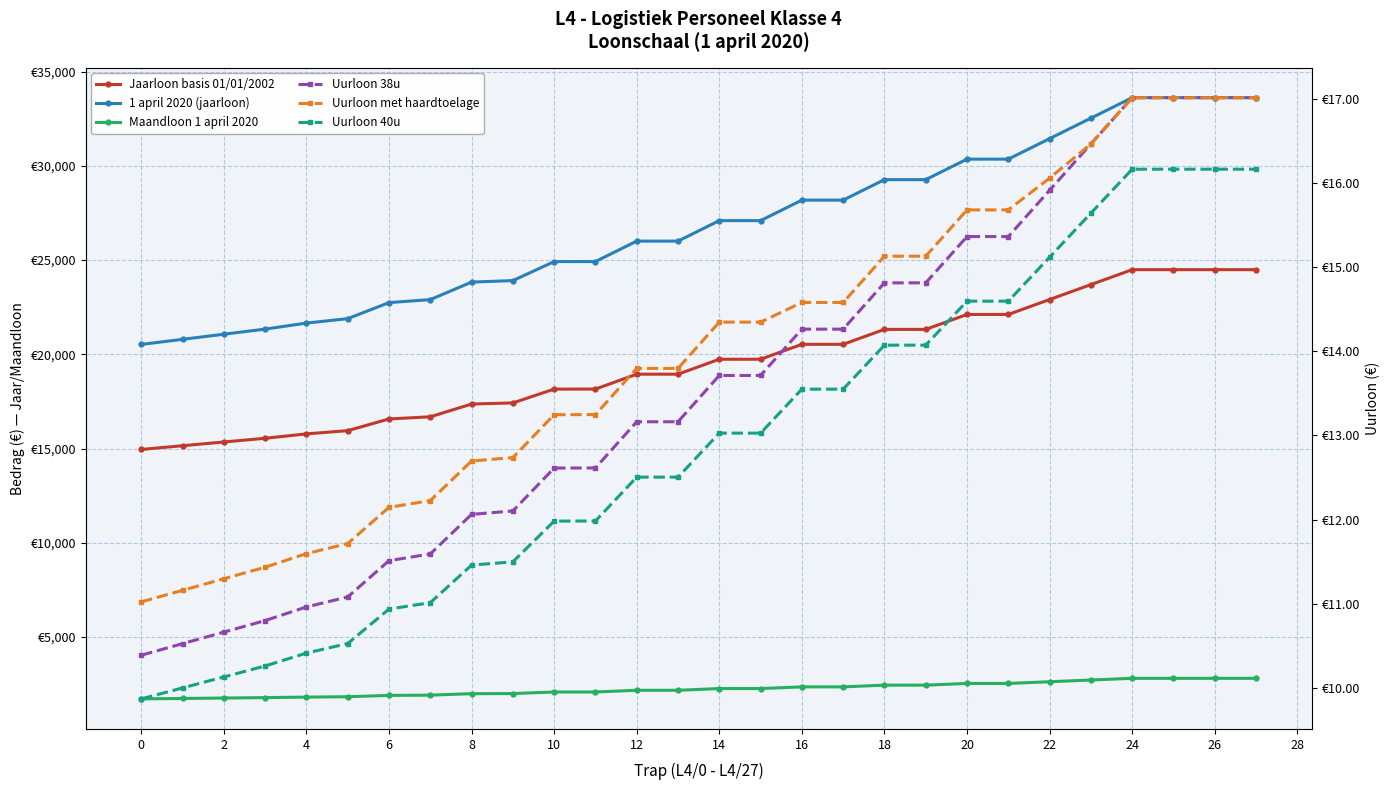

What is the difference between the maximum and minimum values in the Maandloon 1 april 2020 series?

1091.7